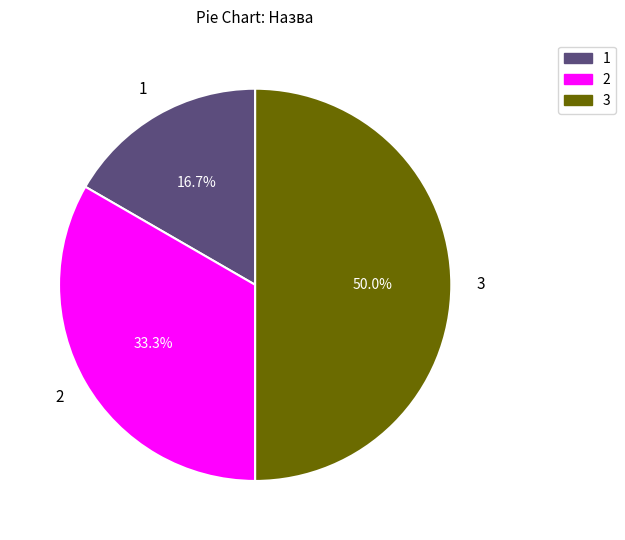

Does 1 represent more than half of the total?

No